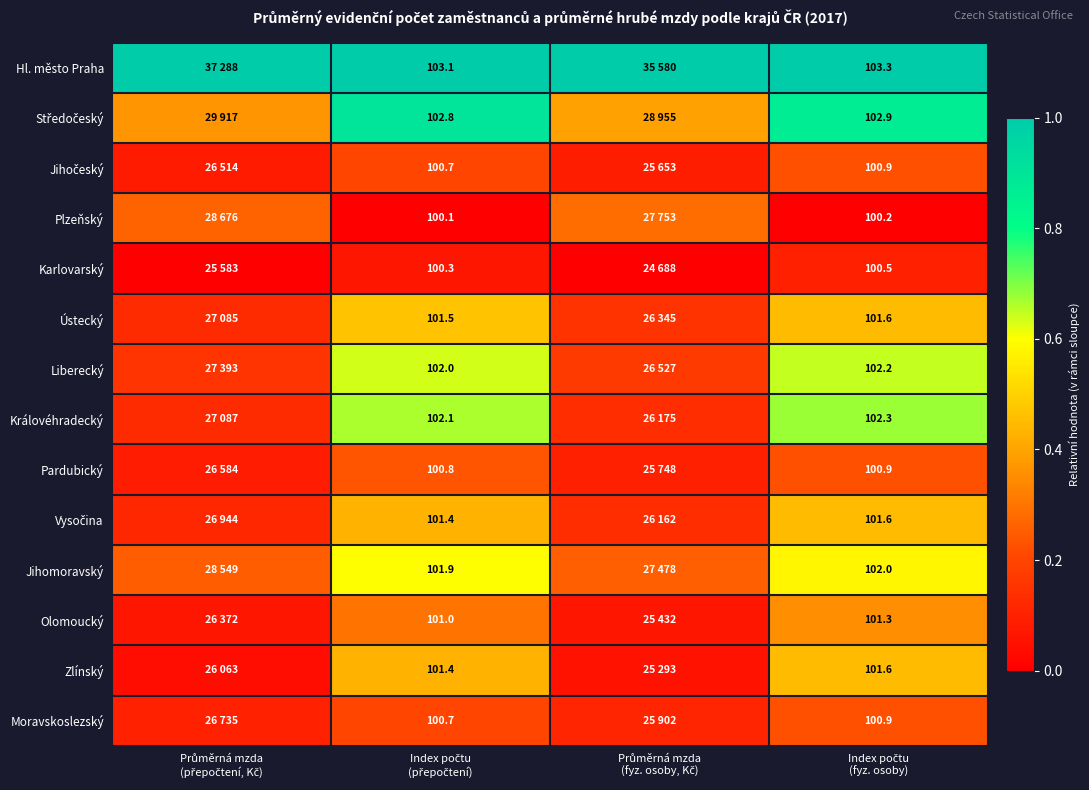

Is it true that Jihočeský equals 0.4 at Index počtu (přepočtení)?

False